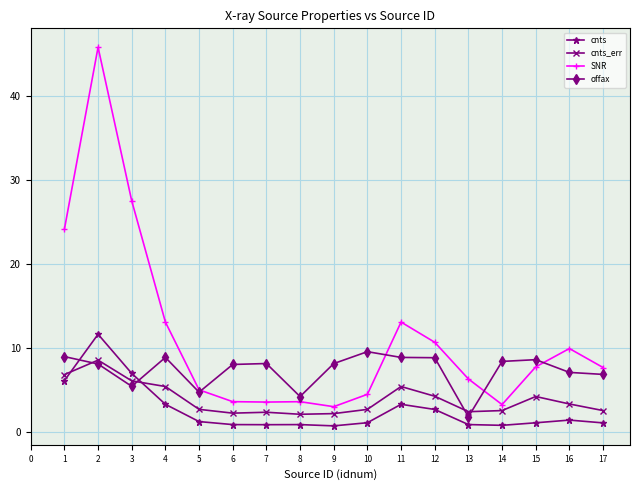

Which series has the largest total across all categories?

SNR